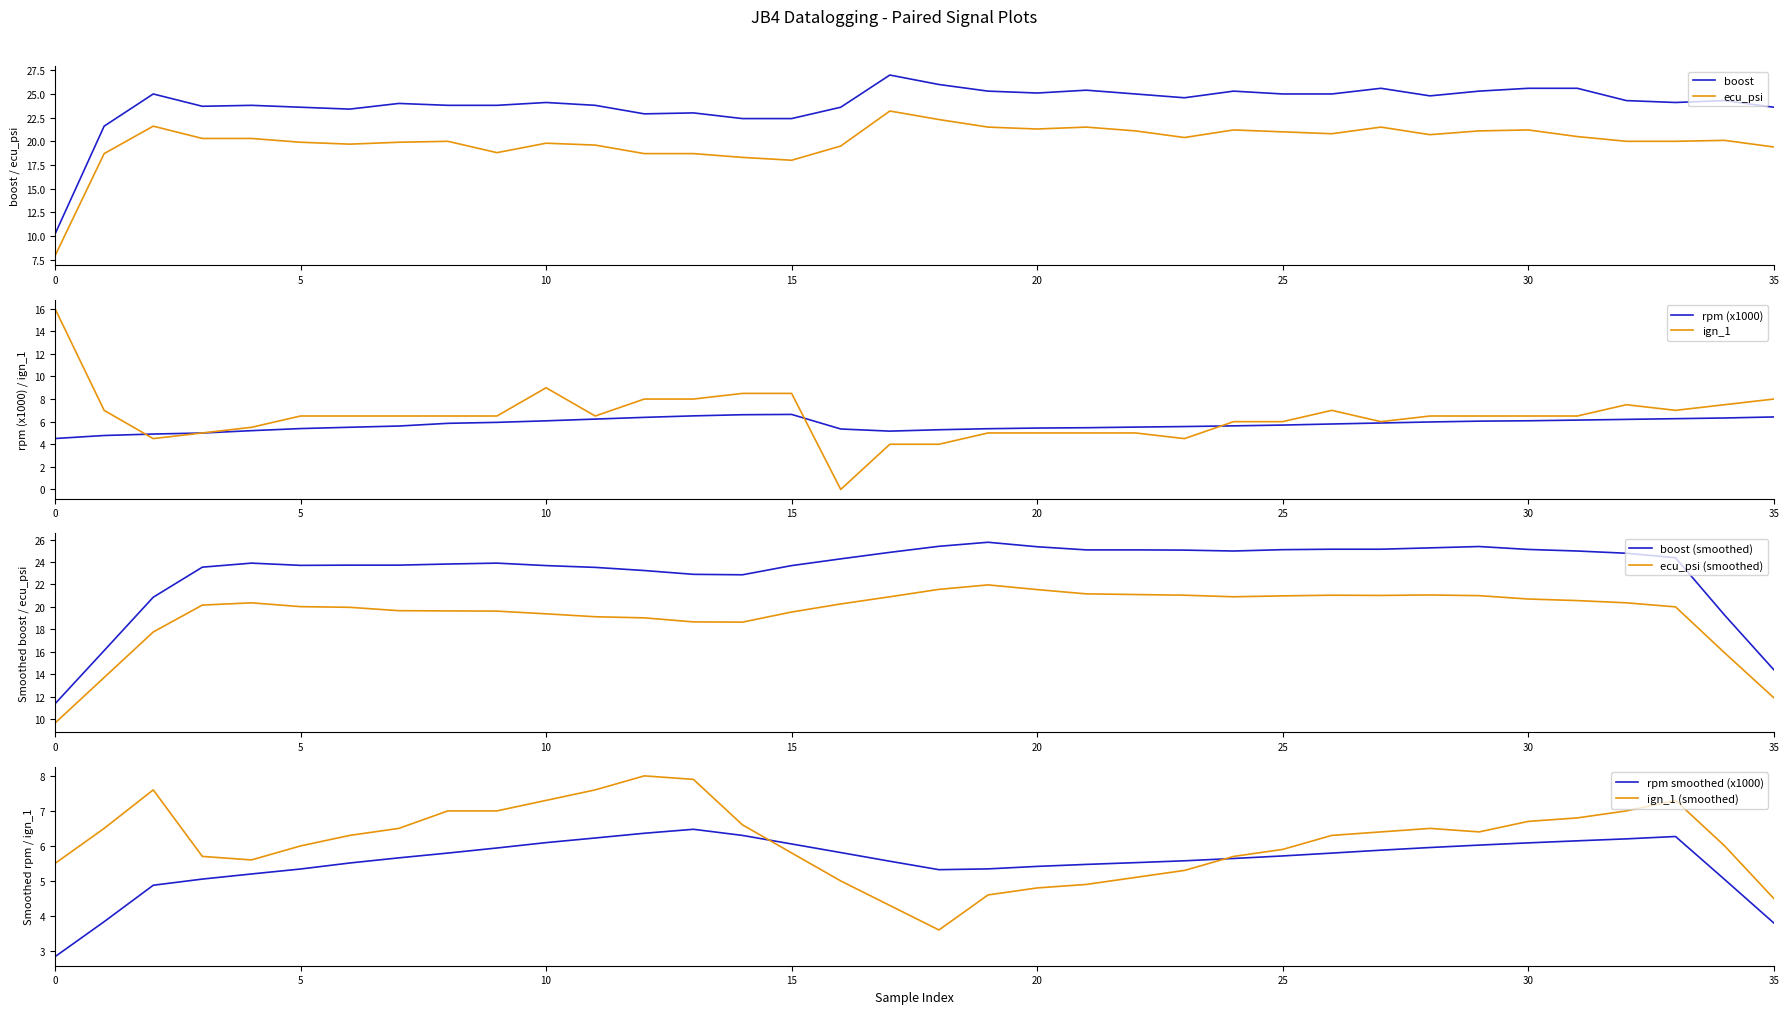

Between 2 and 7, which is larger?

2